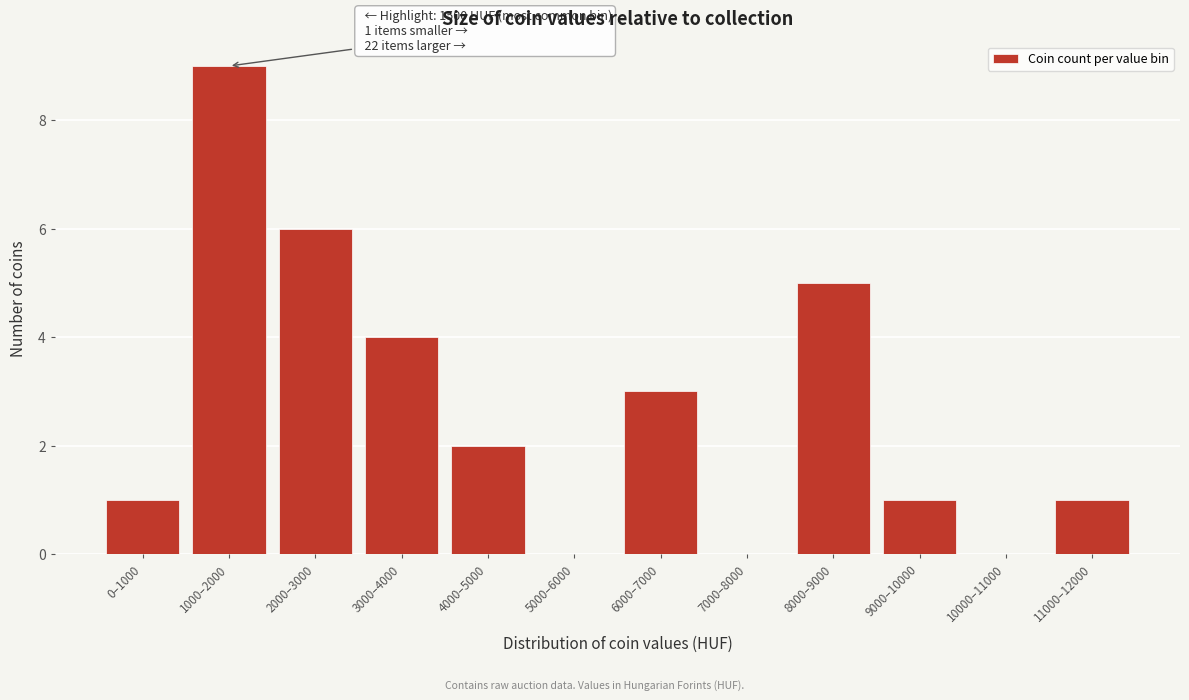

Reading left to right, extract all data points from this chart.

0–1000=1	1000–2000=9	2000–3000=6	3000–4000=4	4000–5000=2	5000–6000=0	6000–7000=3	7000–8000=0	8000–9000=5	9000–10000=1	10000–11000=0	11000–12000=1